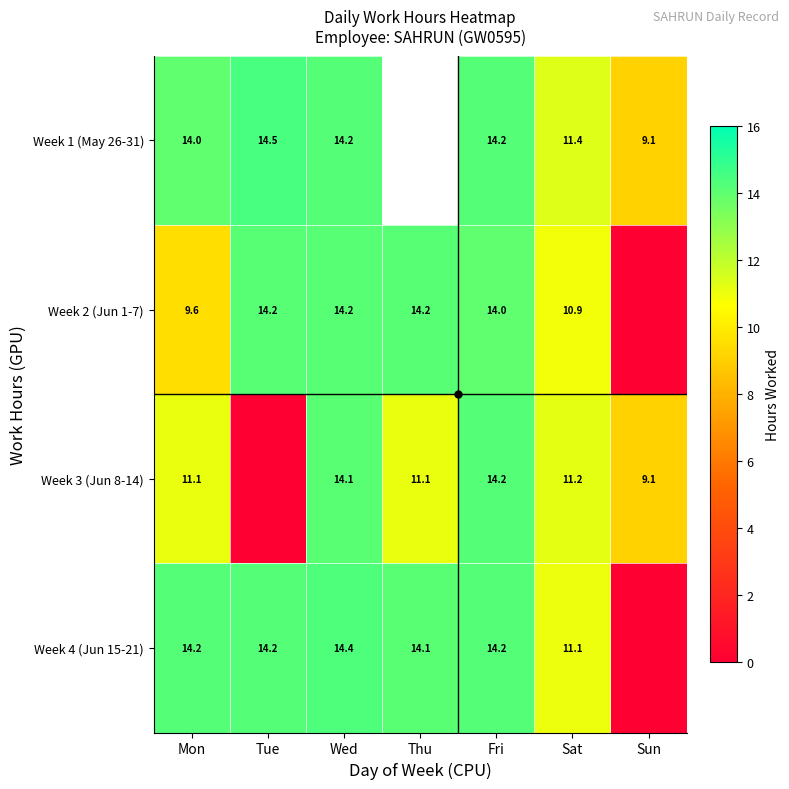

The Week 3 (Jun 8-14) series shows 14.1 at Wed. True or false?

True